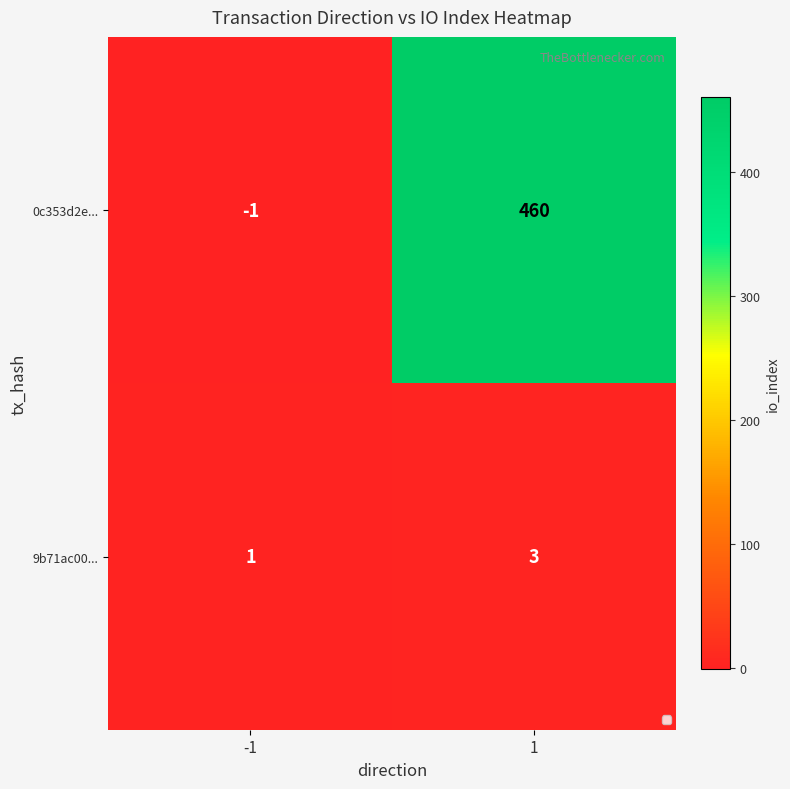

Reading left to right, list all the values displayed in this chart.

0c353d2e...: -1	460
9b71ac00...: 1	3